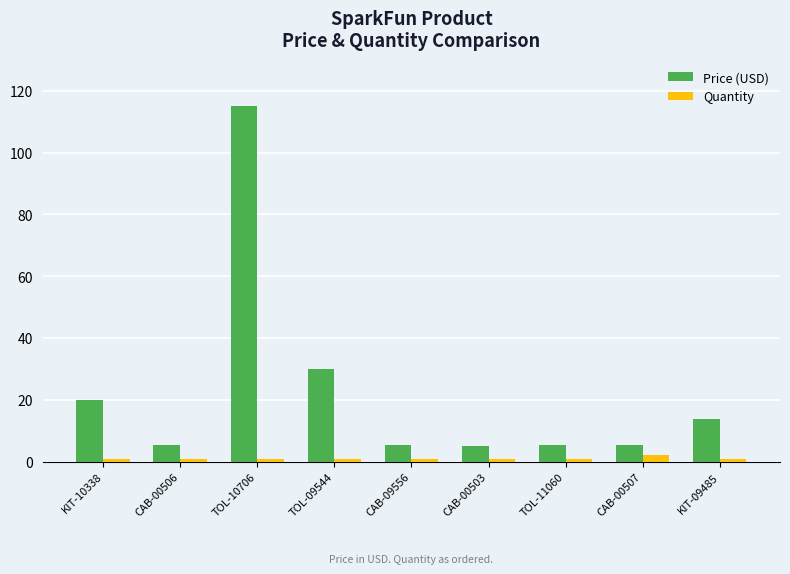

Read the Quantity value at TOL-11060.

1.0